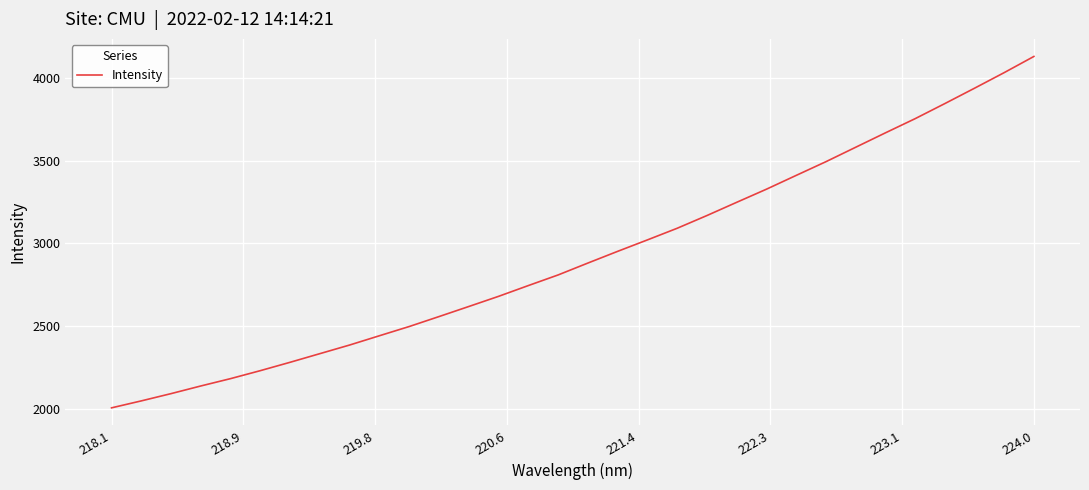

What is the difference between the maximum and minimum values?

2117.5